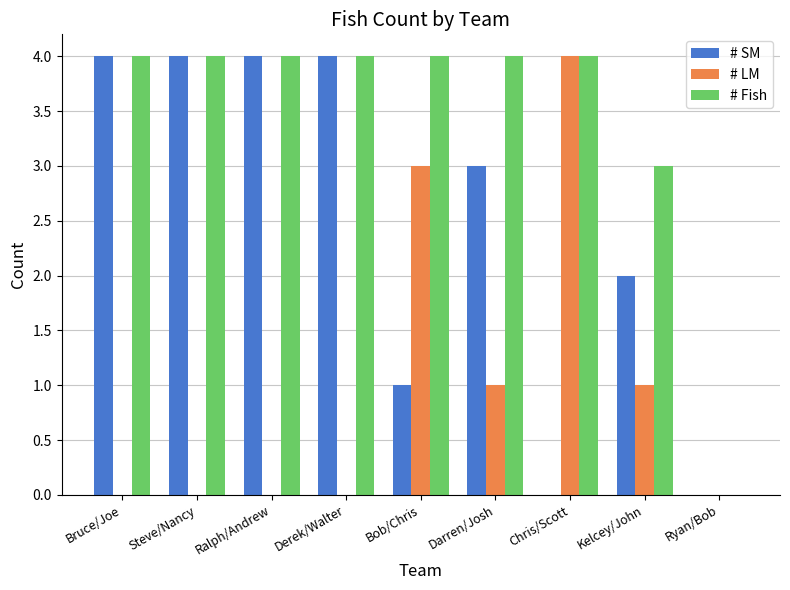

What is the highest value of the # Fish series?

4